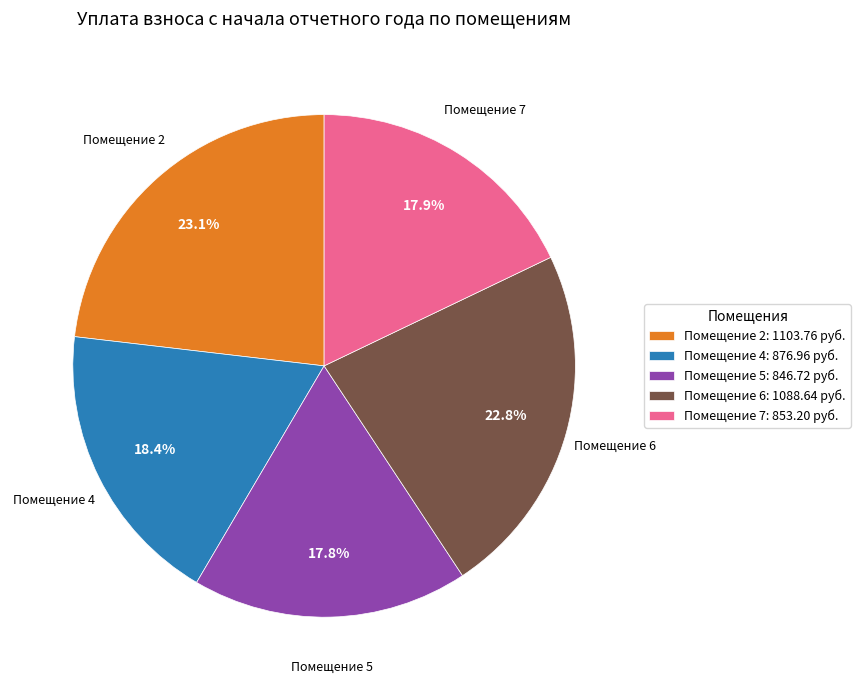

What percentage do Помещение 4: 876.96 руб. and Помещение 6: 1088.64 руб. together represent?

41.2%